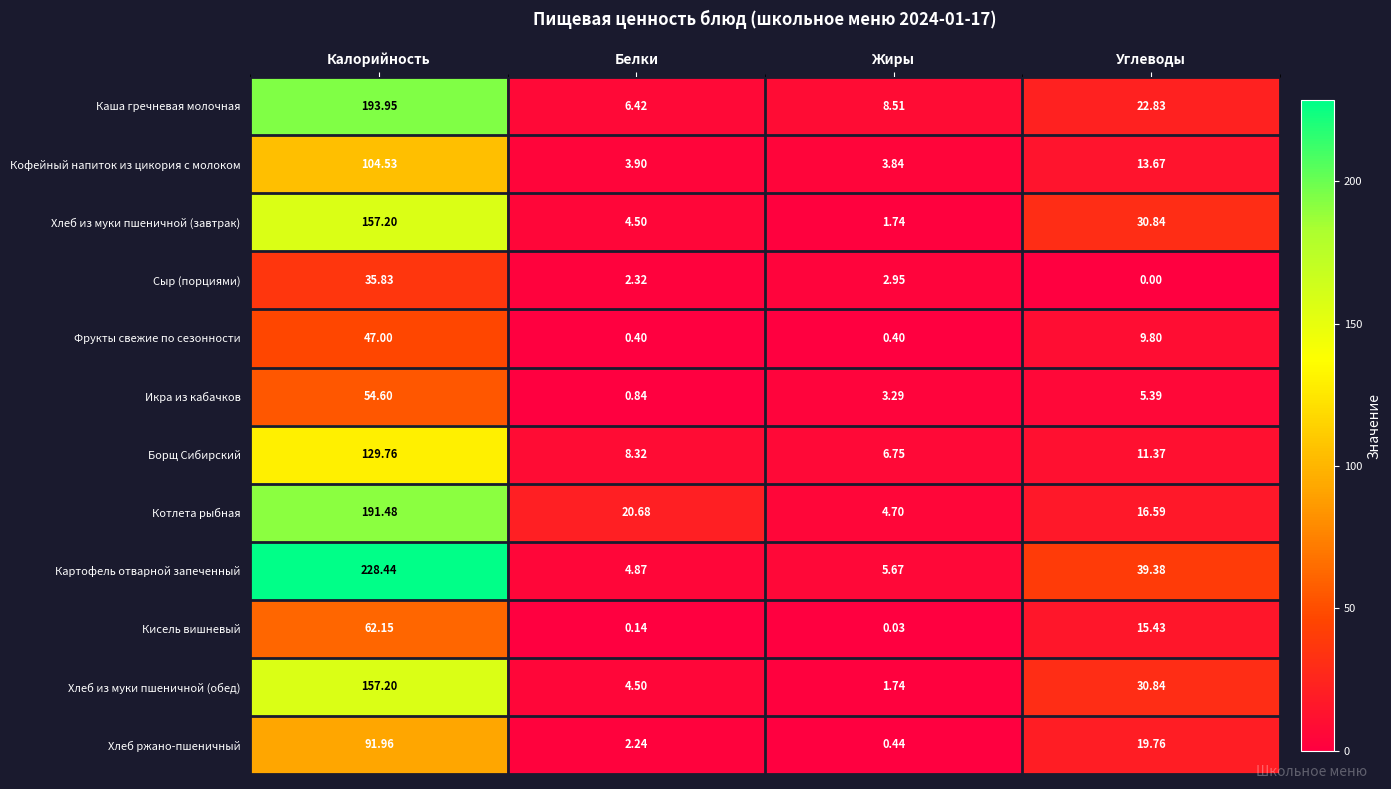

List the labels in order of Икра из кабачков value, largest first.

Калорийность, Углеводы, Жиры, Белки